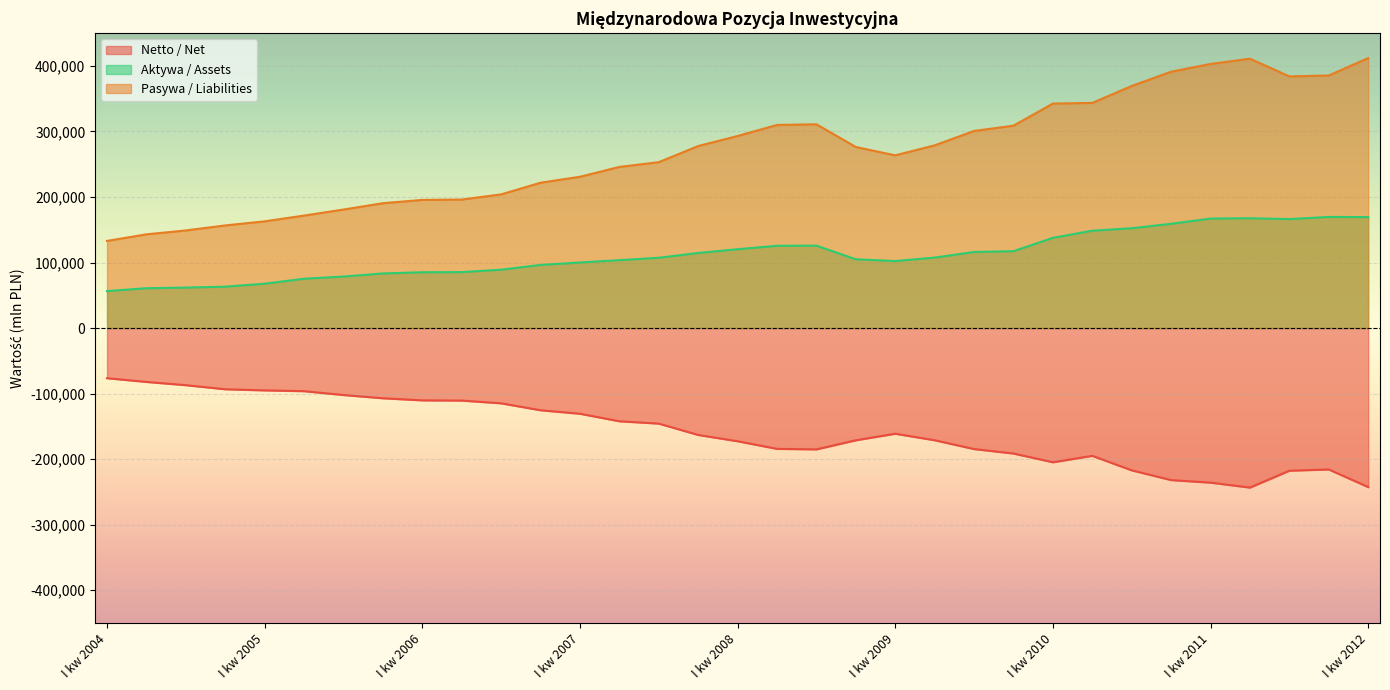

Where is Aktywa / Assets nearest to the value 112961?

IV kw 2007